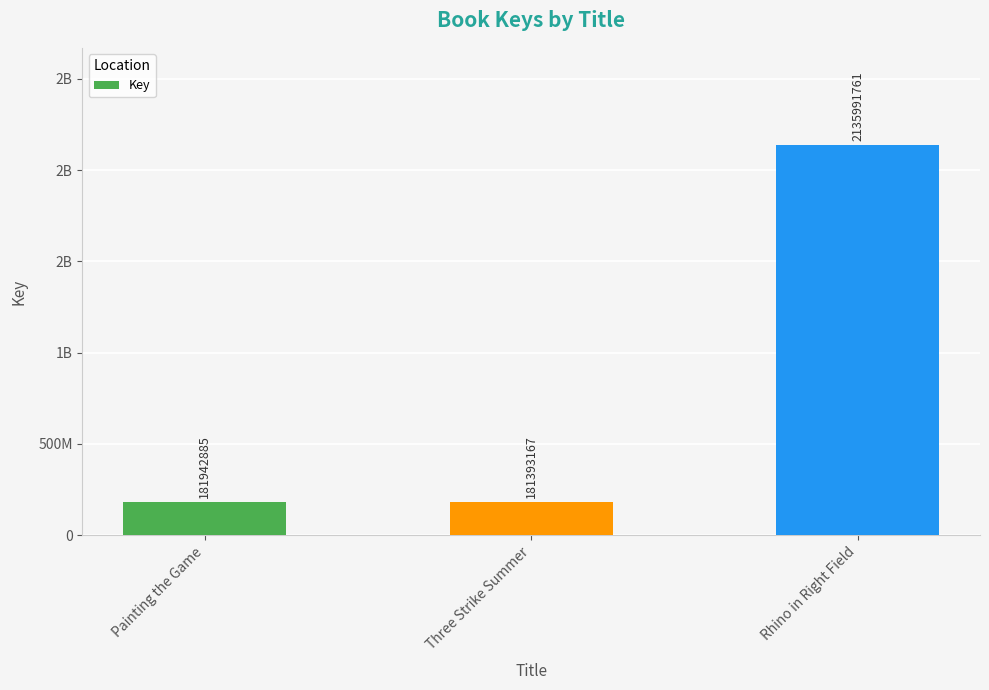

What is the label of the 3rd bar from the left?

Rhino in Right Field